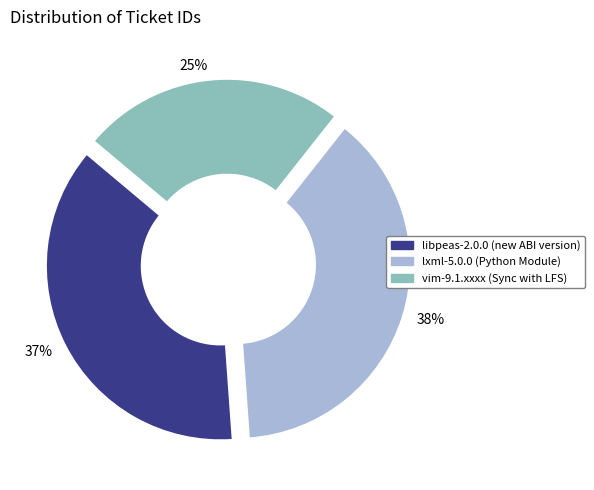

Between 37% and 25%, which is larger?

37%